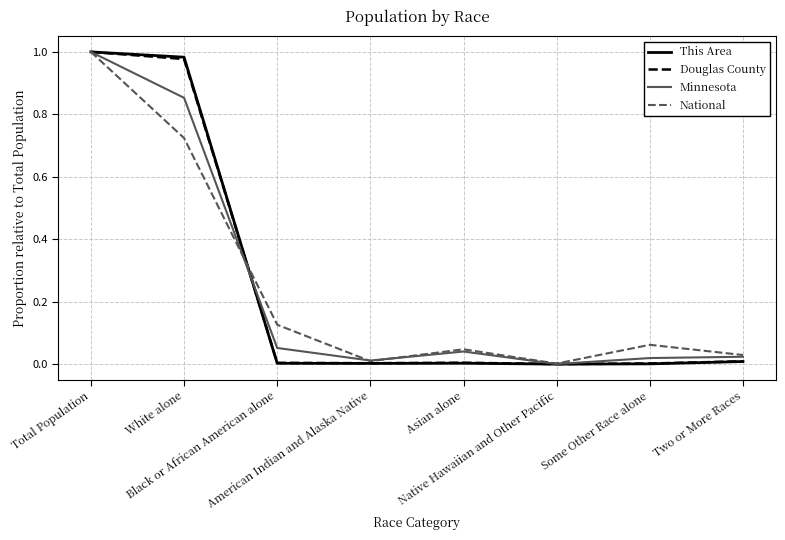

Which series has the largest range (max minus min)?

This Area